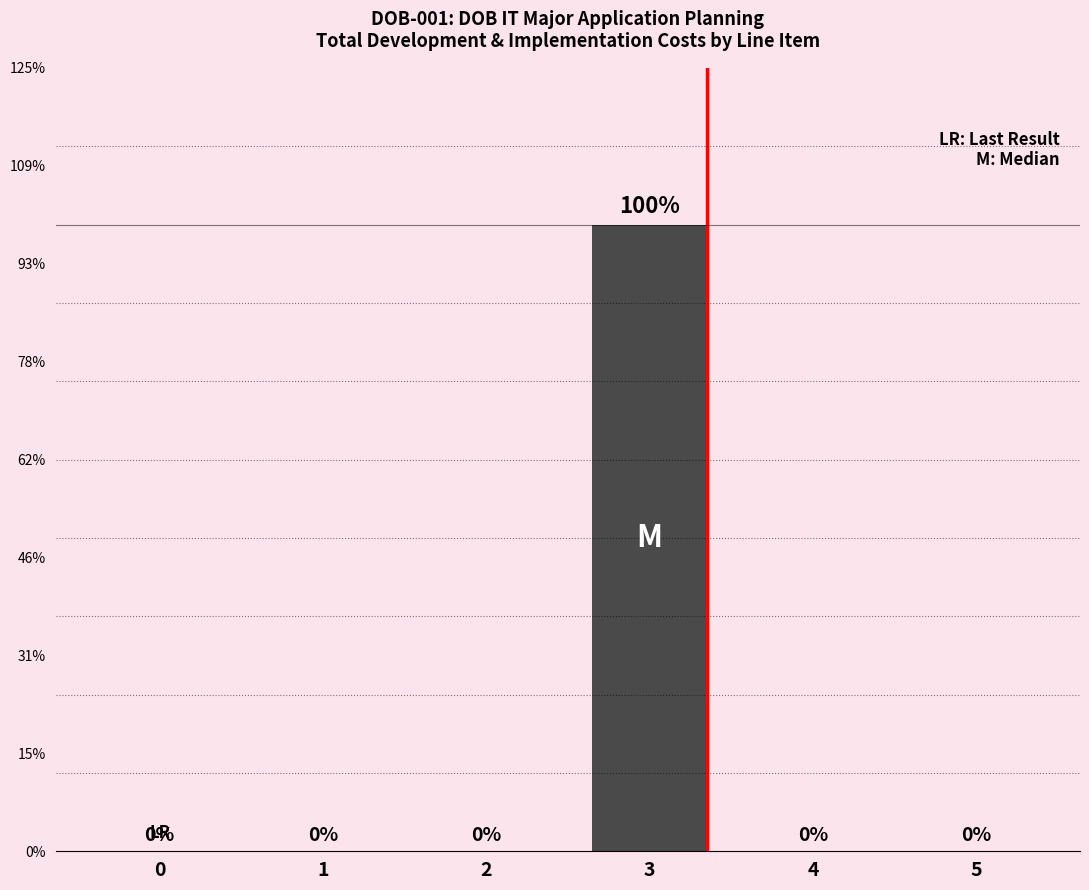

Are the bars horizontal?

No